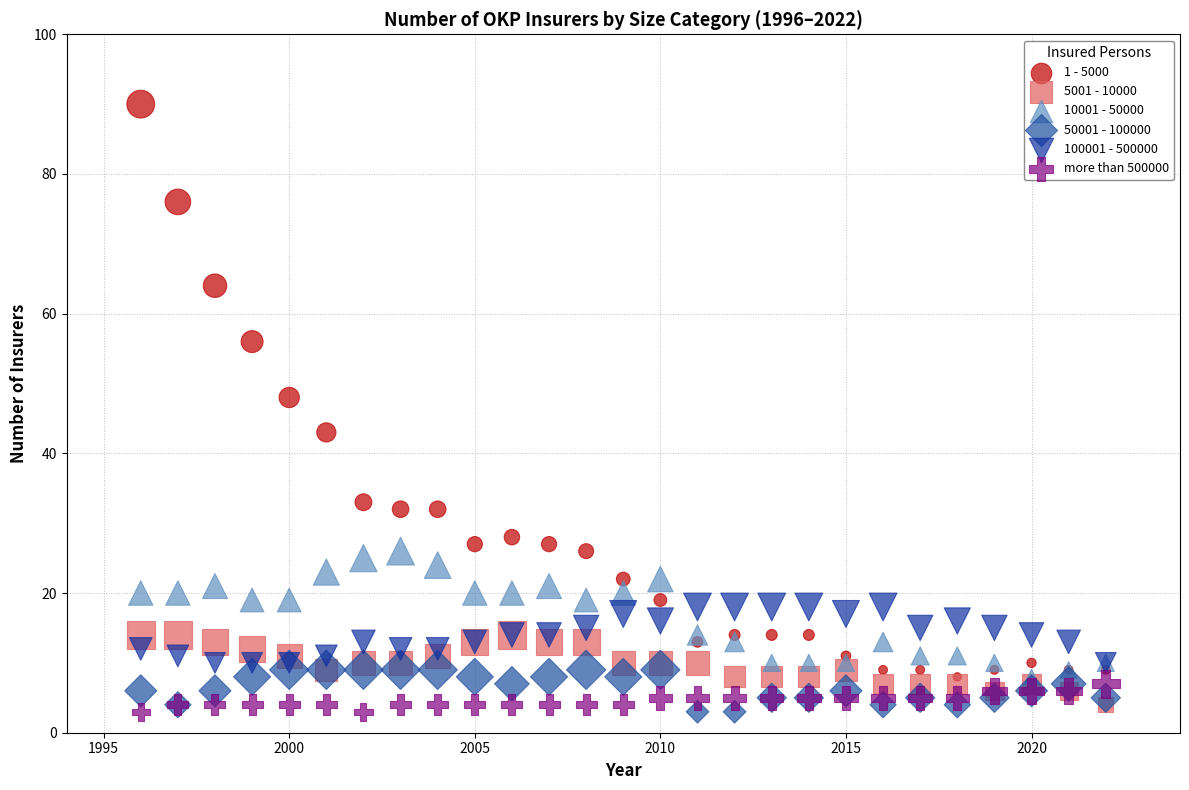

Which series has the widest spread of Y values?

1 - 5000